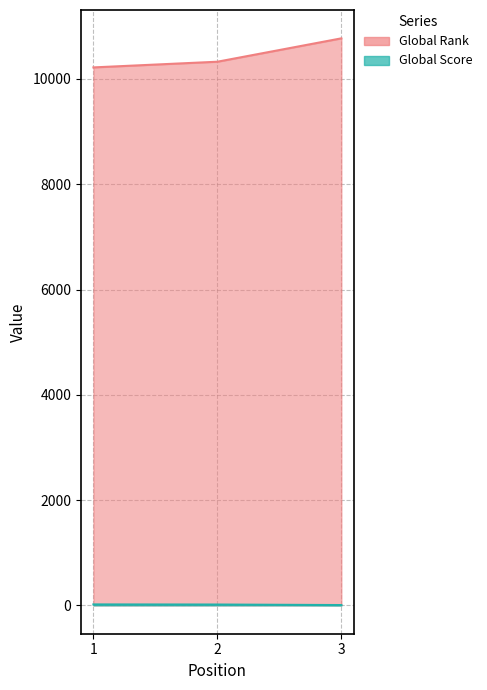

Between 2 and 1, which is larger?

2